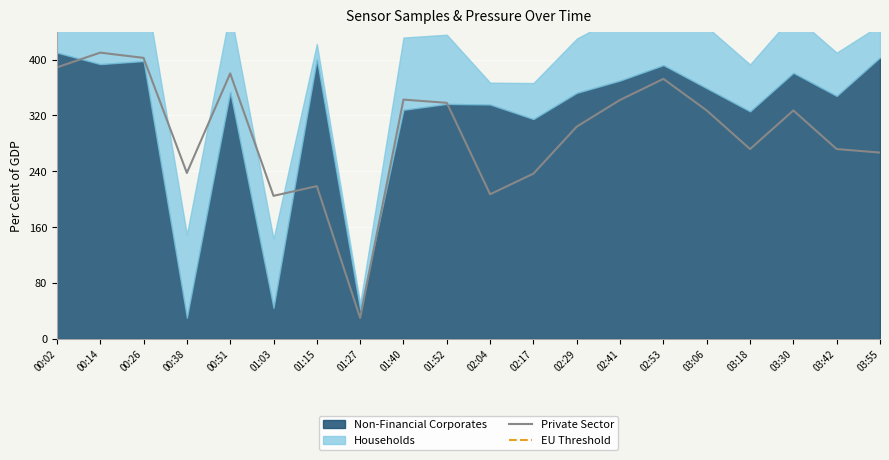

Which category has the lowest value in the Private Sector series?

01:27